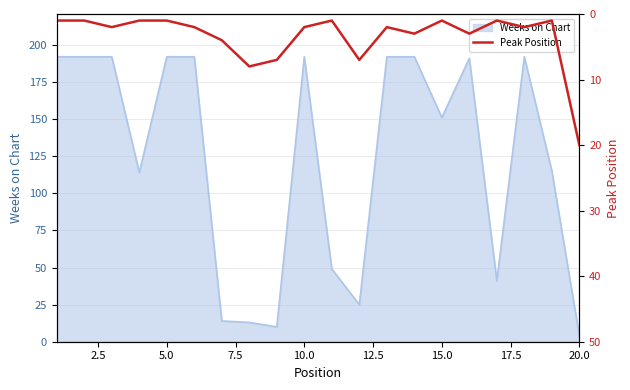

Is it true that Weeks on Chart equals 192 at 5.0?

True